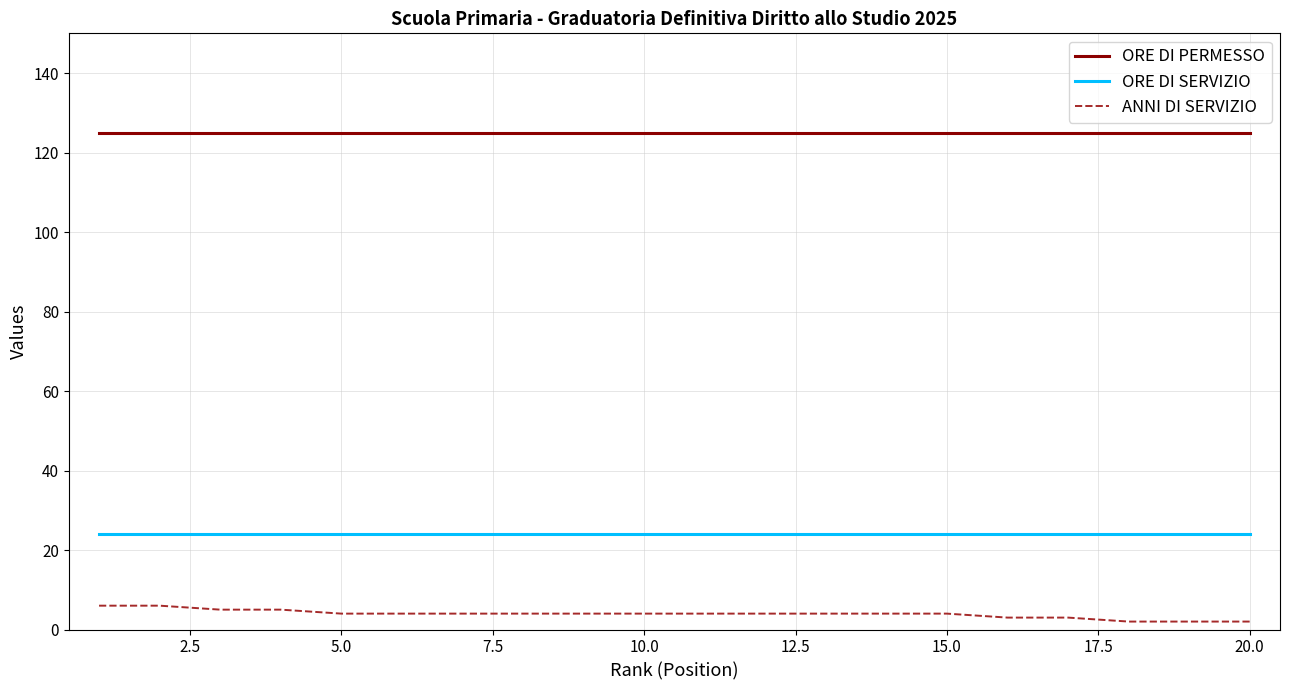

Which series has the largest total across all categories?

ORE DI PERMESSO